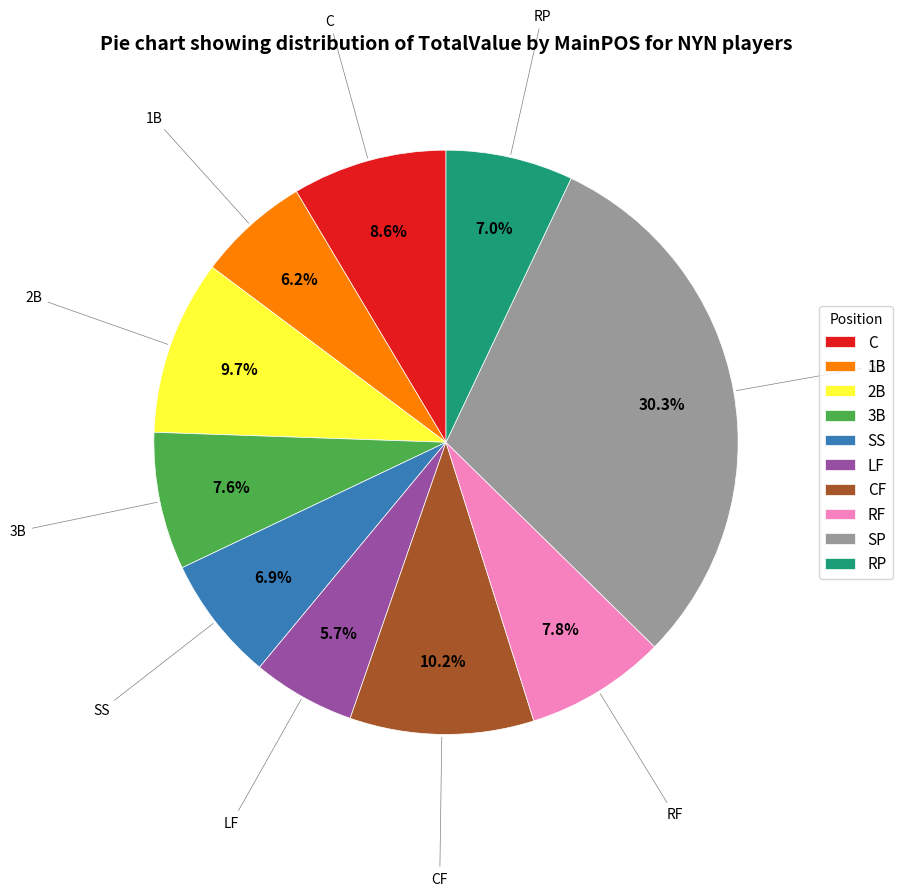

The 3B slice represents 8% of the pie. True or false?

True